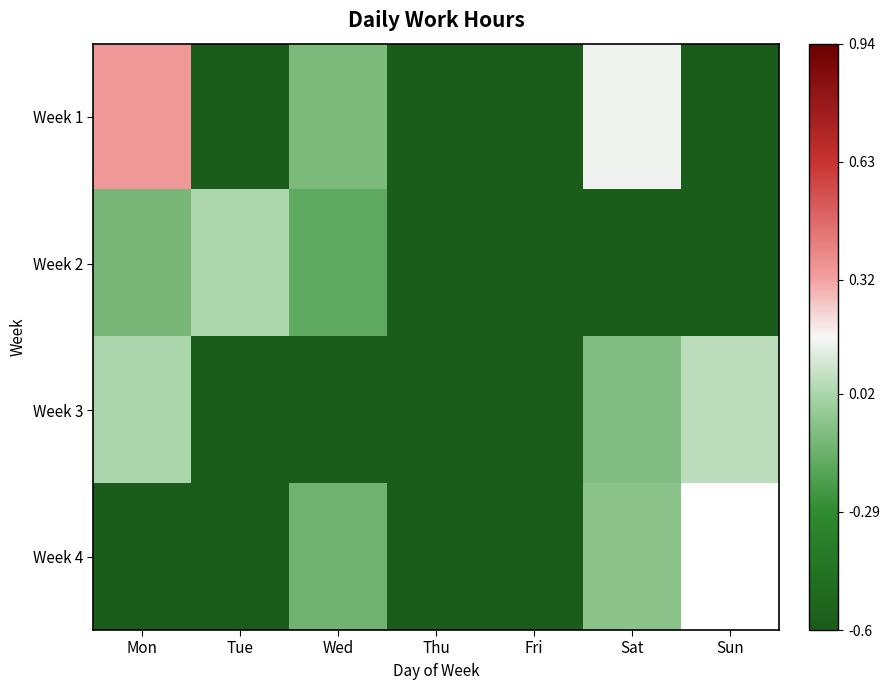

What is the difference between the highest and lowest values at Sat?

0.8